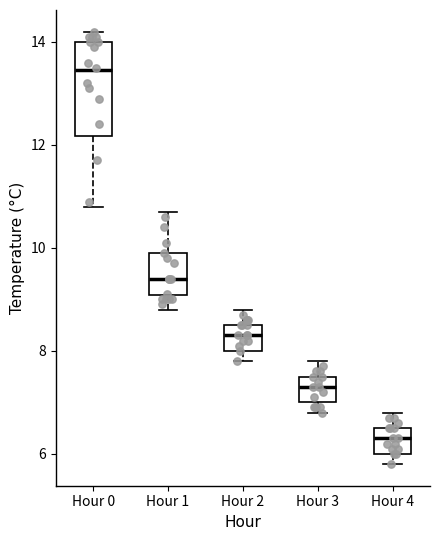

Where is the upper edge of the box for Hour 0 on the y-axis? The values are not printed on the chart, so give them approximately, as read against the axis.

14.0